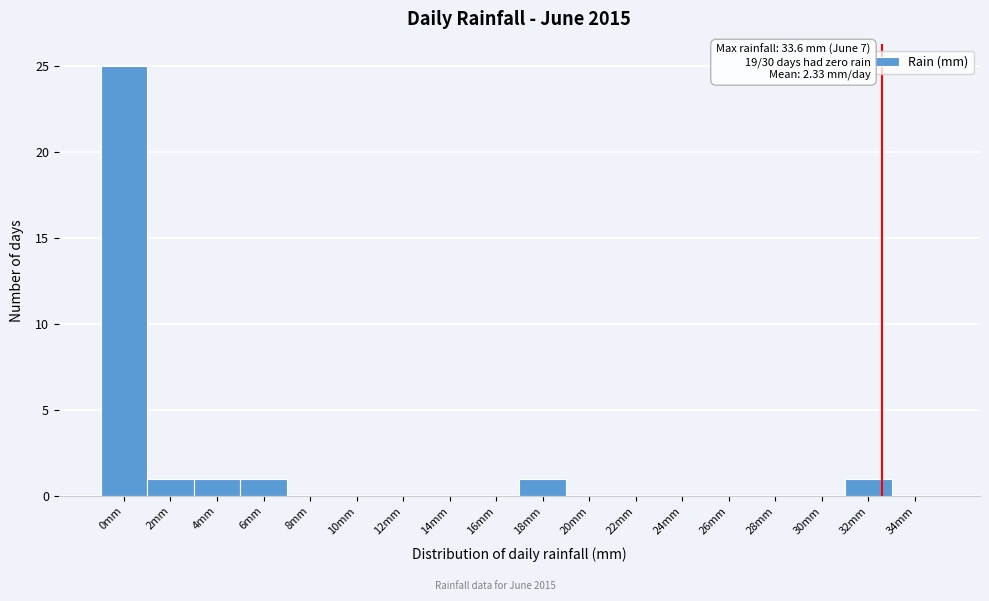

Reading right to left, list all the values displayed in this chart.

34mm=0	32mm=1	30mm=0	28mm=0	26mm=0	24mm=0	22mm=0	20mm=0	18mm=1	16mm=0	14mm=0	12mm=0	10mm=0	8mm=0	6mm=1	4mm=1	2mm=1	0mm=25